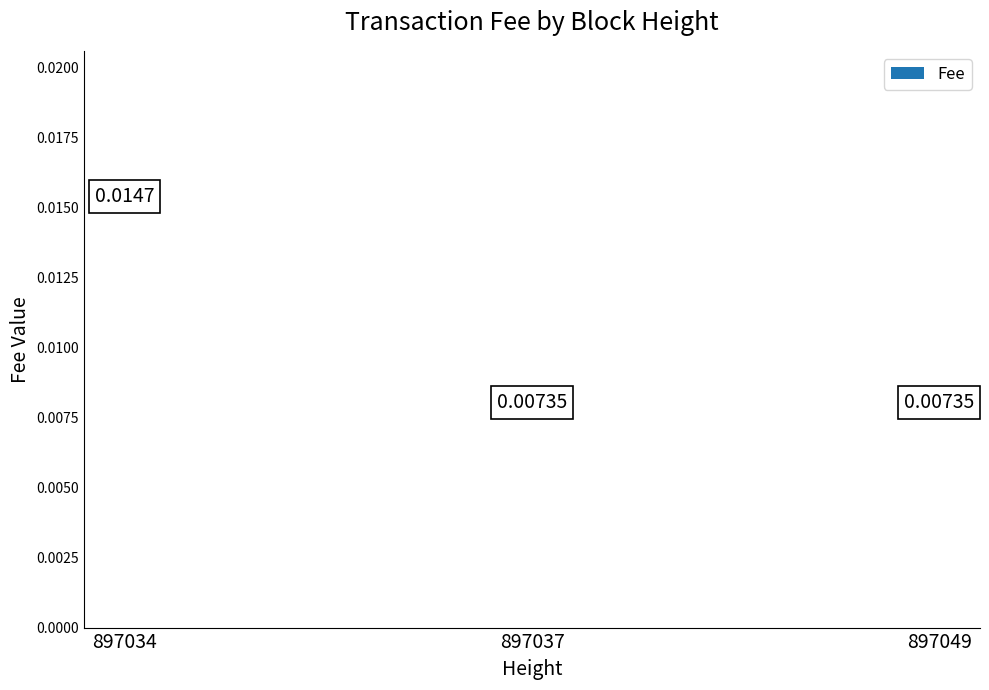

Count the values in the range 0 to 1.

3